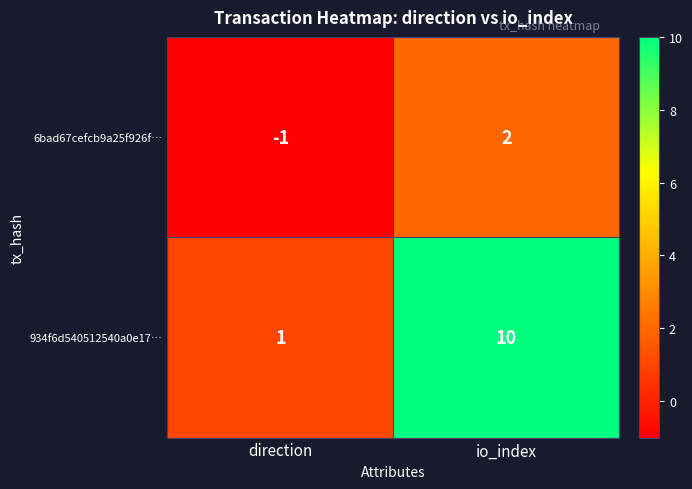

What is the spread (max minus min) of values at io_index?

8